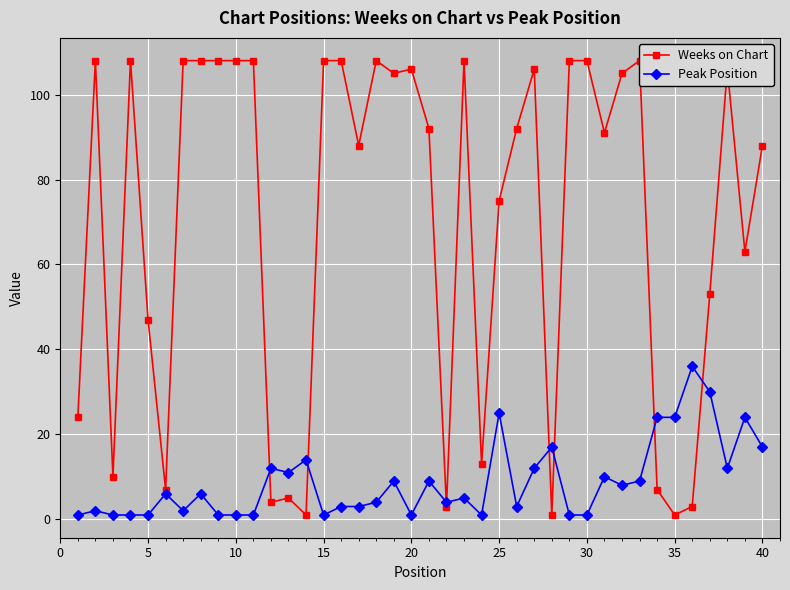

The Peak Position series shows 1 at 10. True or false?

True